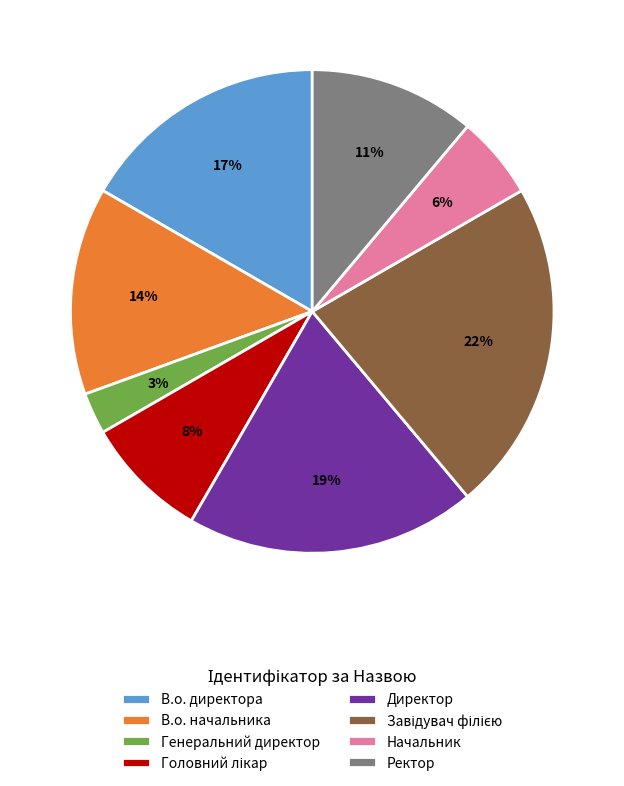

Is it true that Генеральний директор is 3% of the pie?

True